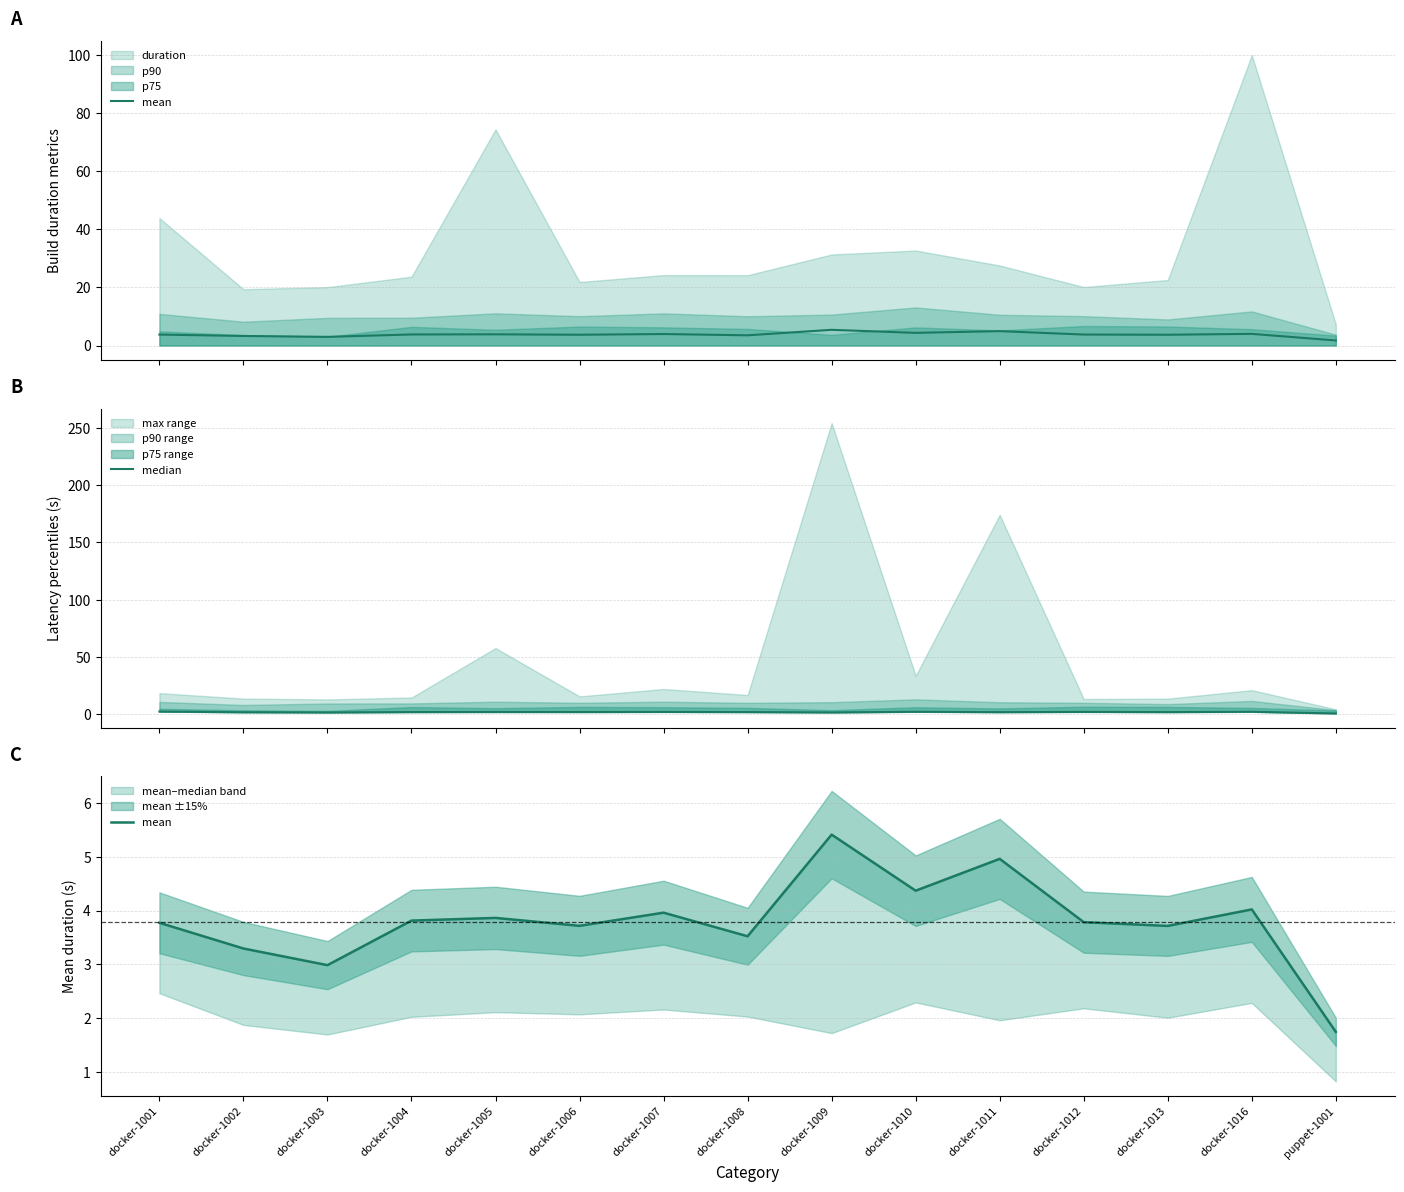

Which category has the lowest value in the median series?

puppet-1001